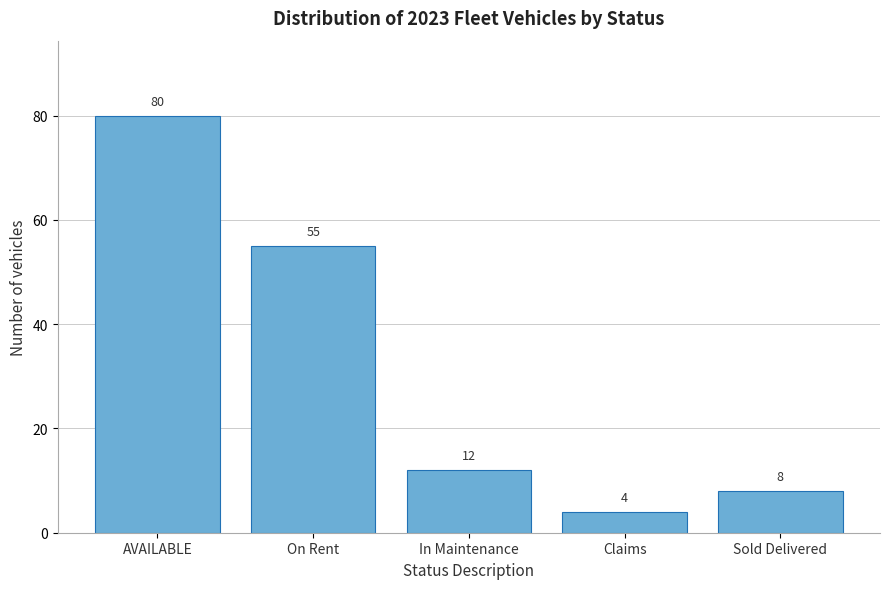

Reading right to left, what are all the values shown in this chart?

8	4	12	55	80